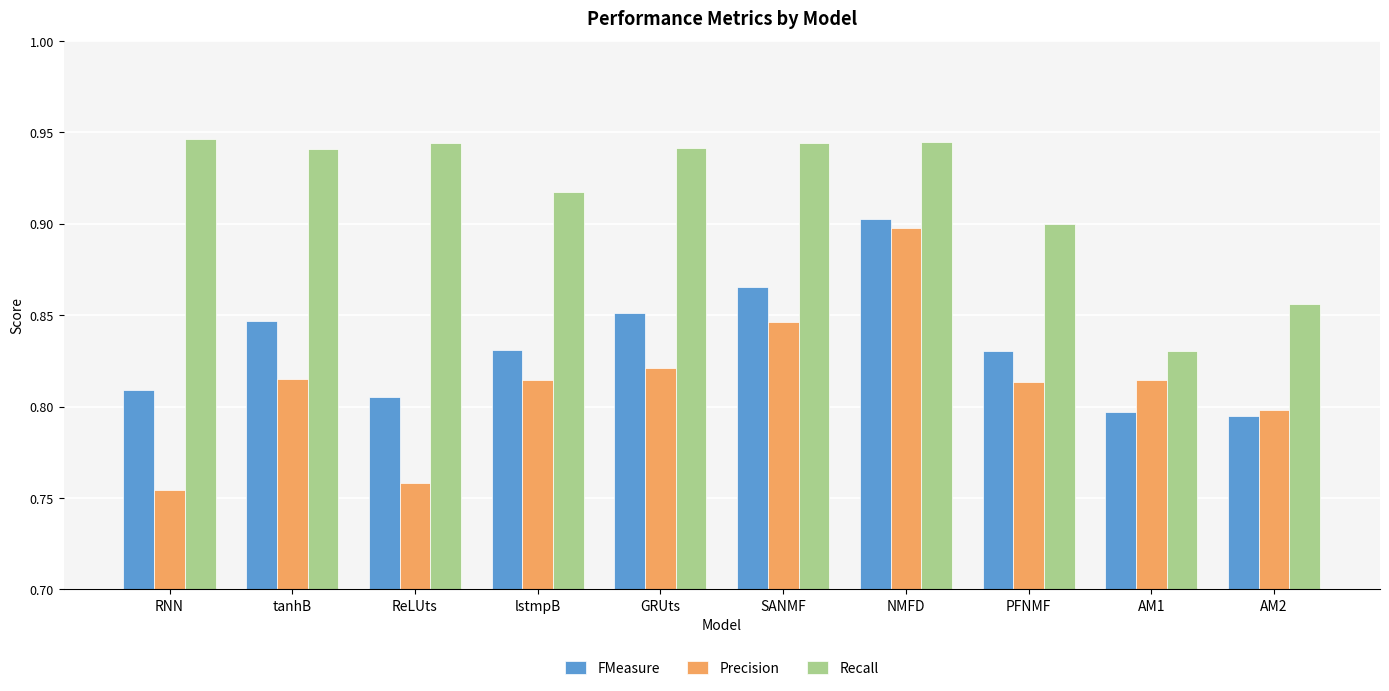

List the series in order of their overall mean, lowest first.

Precision, FMeasure, Recall